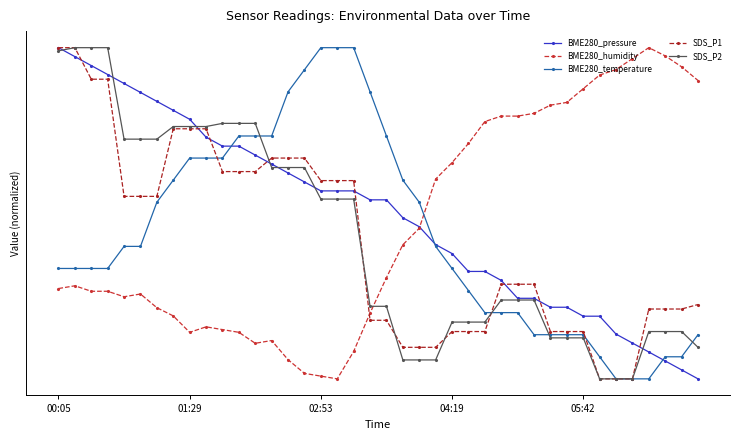

Is this an area chart (filled region under the line)?

No